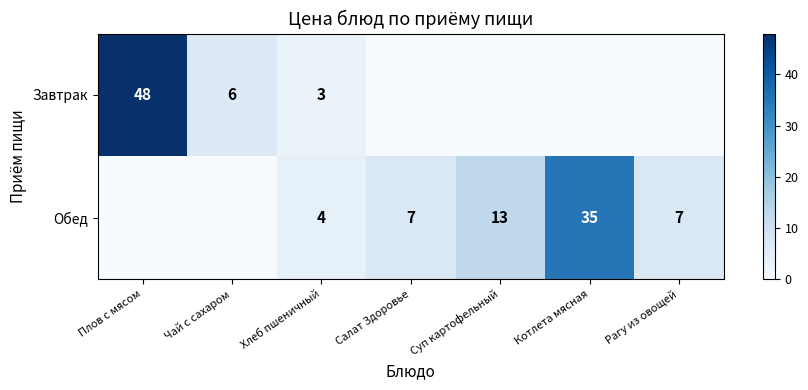

Which category has the lowest value across all series?

Салат Здоровье